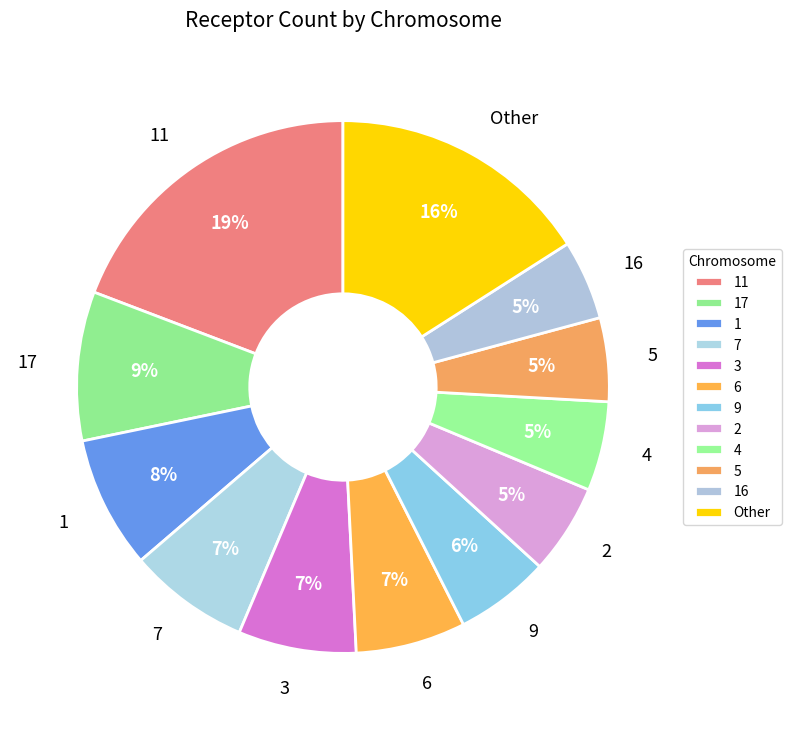

How many segments does this pie chart have?

12